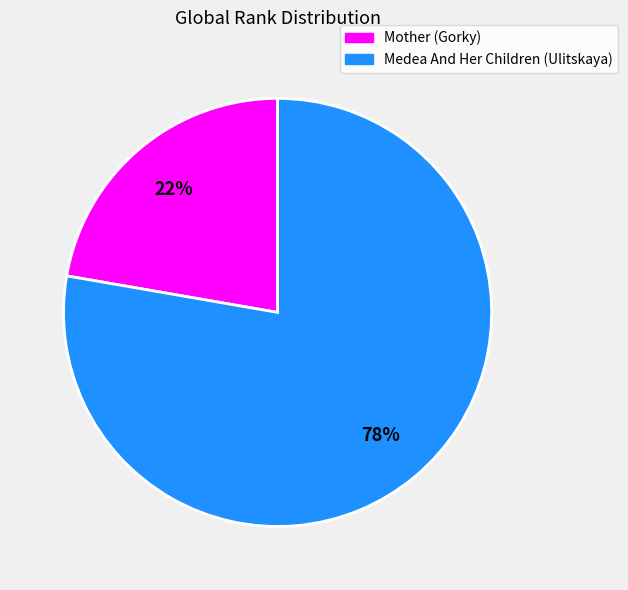

To the nearest percent, what is the average slice percentage?

50%